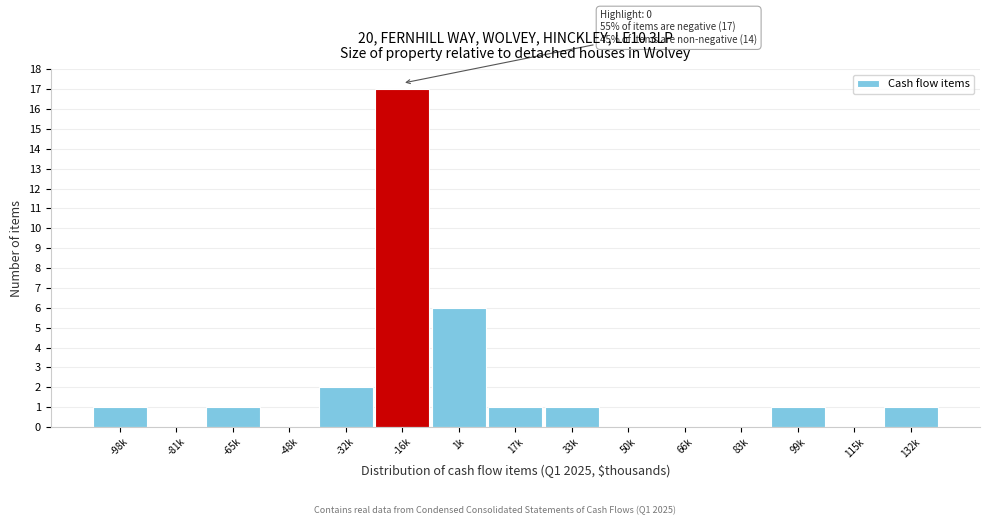

Reading left to right, list all the values displayed in this chart.

-98k=1	-81k=0	-65k=1	-48k=0	-32k=2	-16k=17	1k=6	17k=1	33k=1	50k=0	66k=0	83k=0	99k=1	115k=0	132k=1